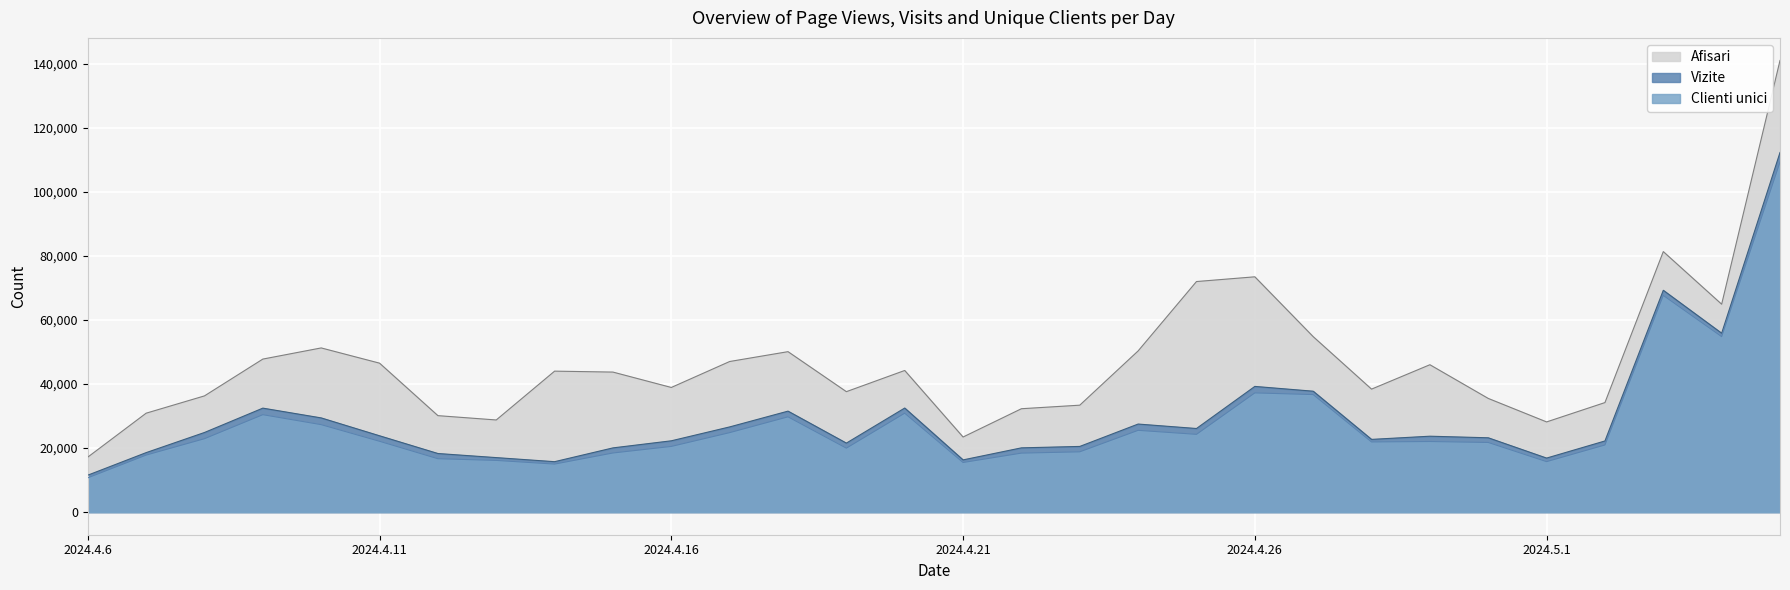

Where is the first local maximum for Clienti unici?

2024.4.9